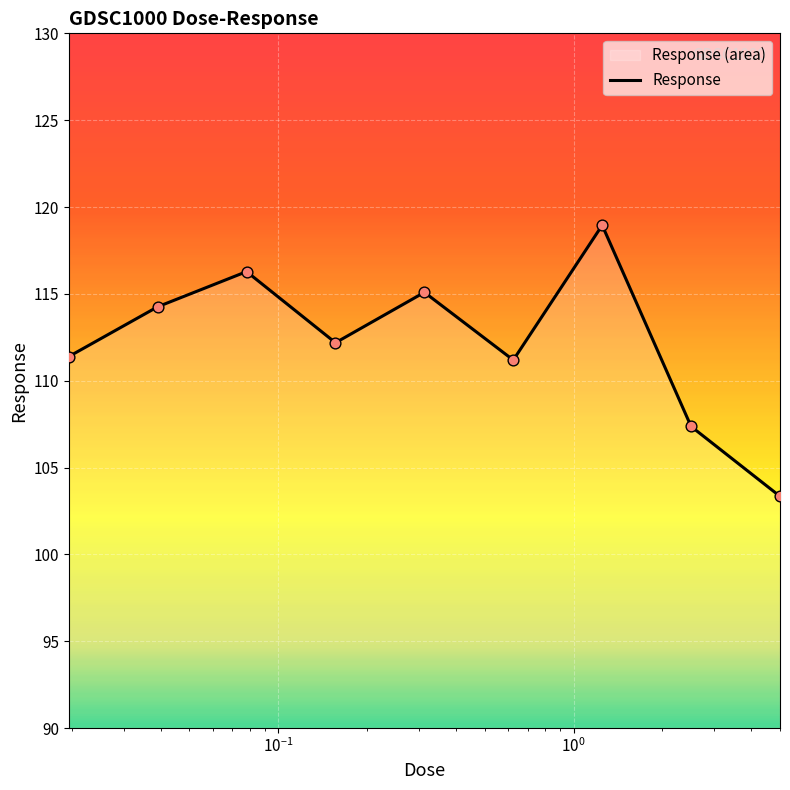

What is the maximum value shown in the chart?

119.0